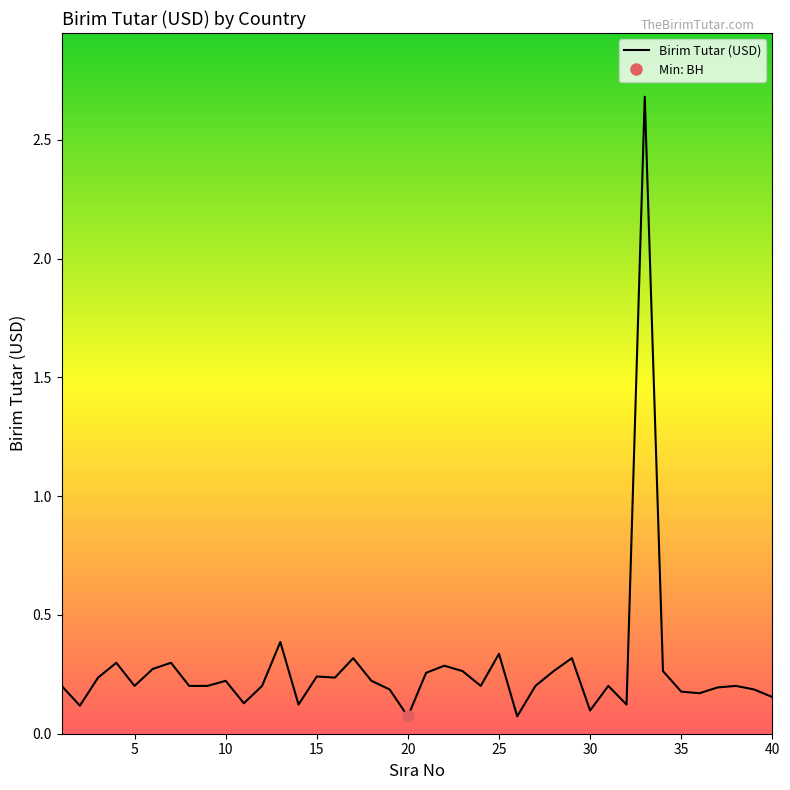

Reading right to left, transcribe all the data shown in this chart.

0.2	0.2	0.2	0.2	0.2	0.2	0.3	2.7	0.1	0.2	0.1	0.3	0.3	0.2	0.1	0.3	0.2	0.3	0.3	0.3	0.1	0.2	0.2	0.3	0.2	0.2	0.1	0.4	0.2	0.1	0.2	0.2	0.2	0.3	0.3	0.2	0.3	0.2	0.1	0.2